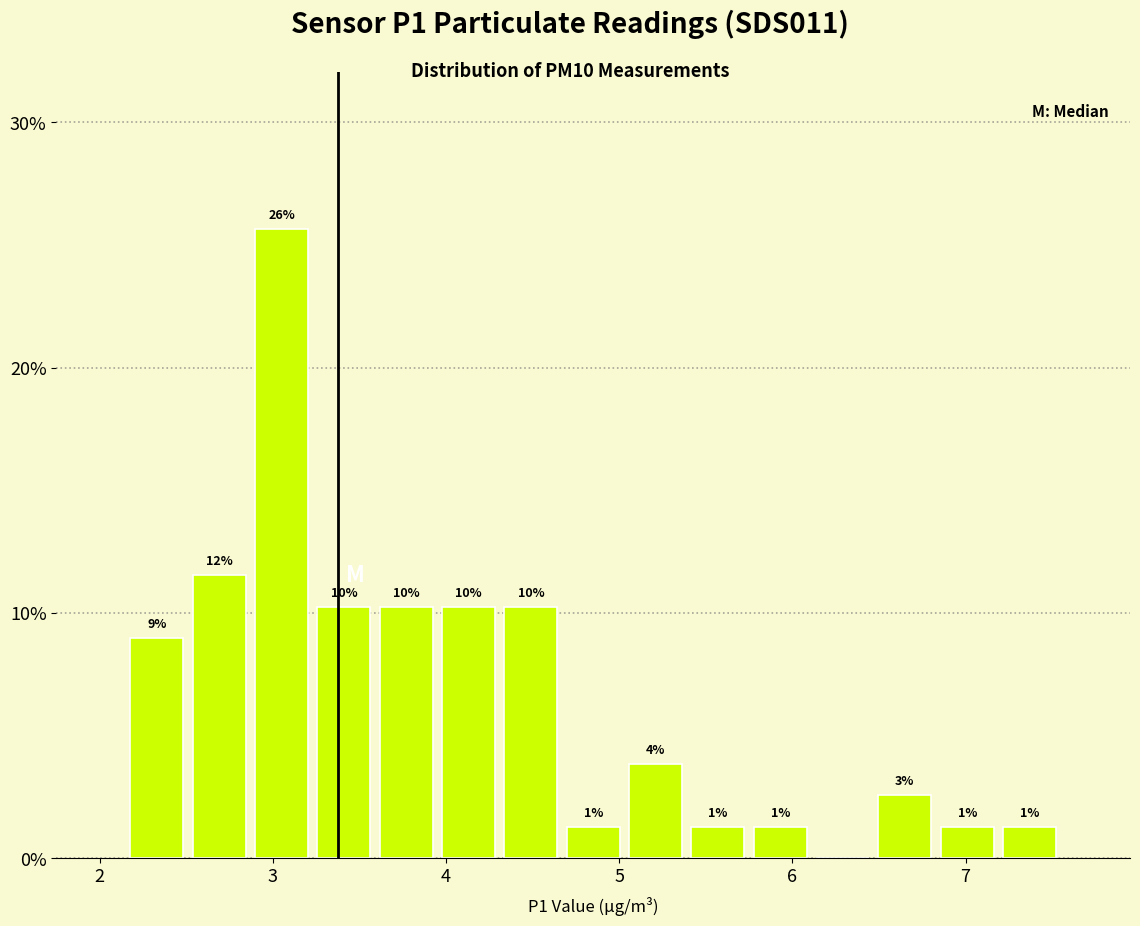

Around what value on the x-axis is the tallest bar? Give the approximate position of its centre, as read against the axis.

3.1